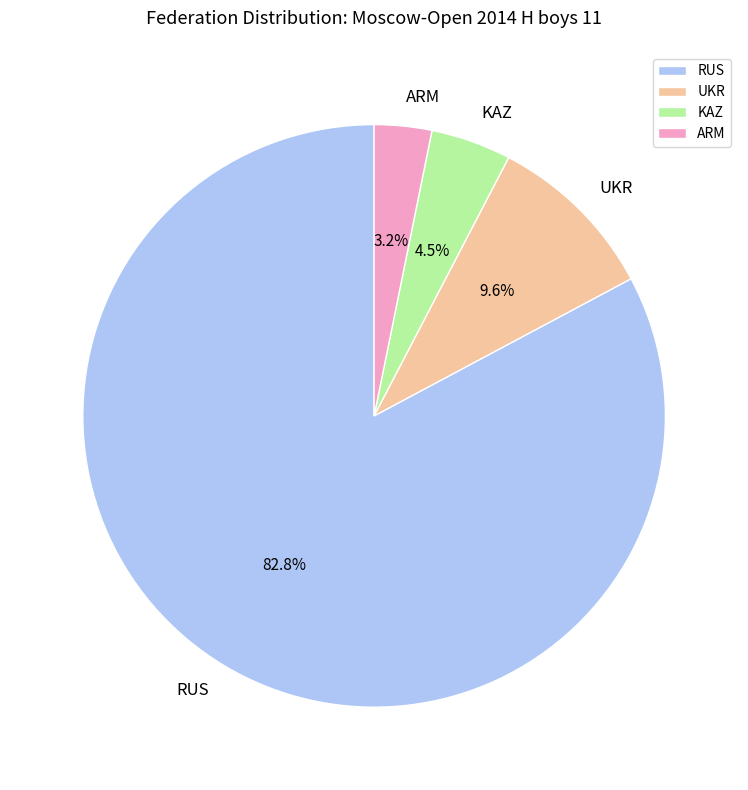

Rank the categories by value from lowest to highest.

ARM, KAZ, UKR, RUS